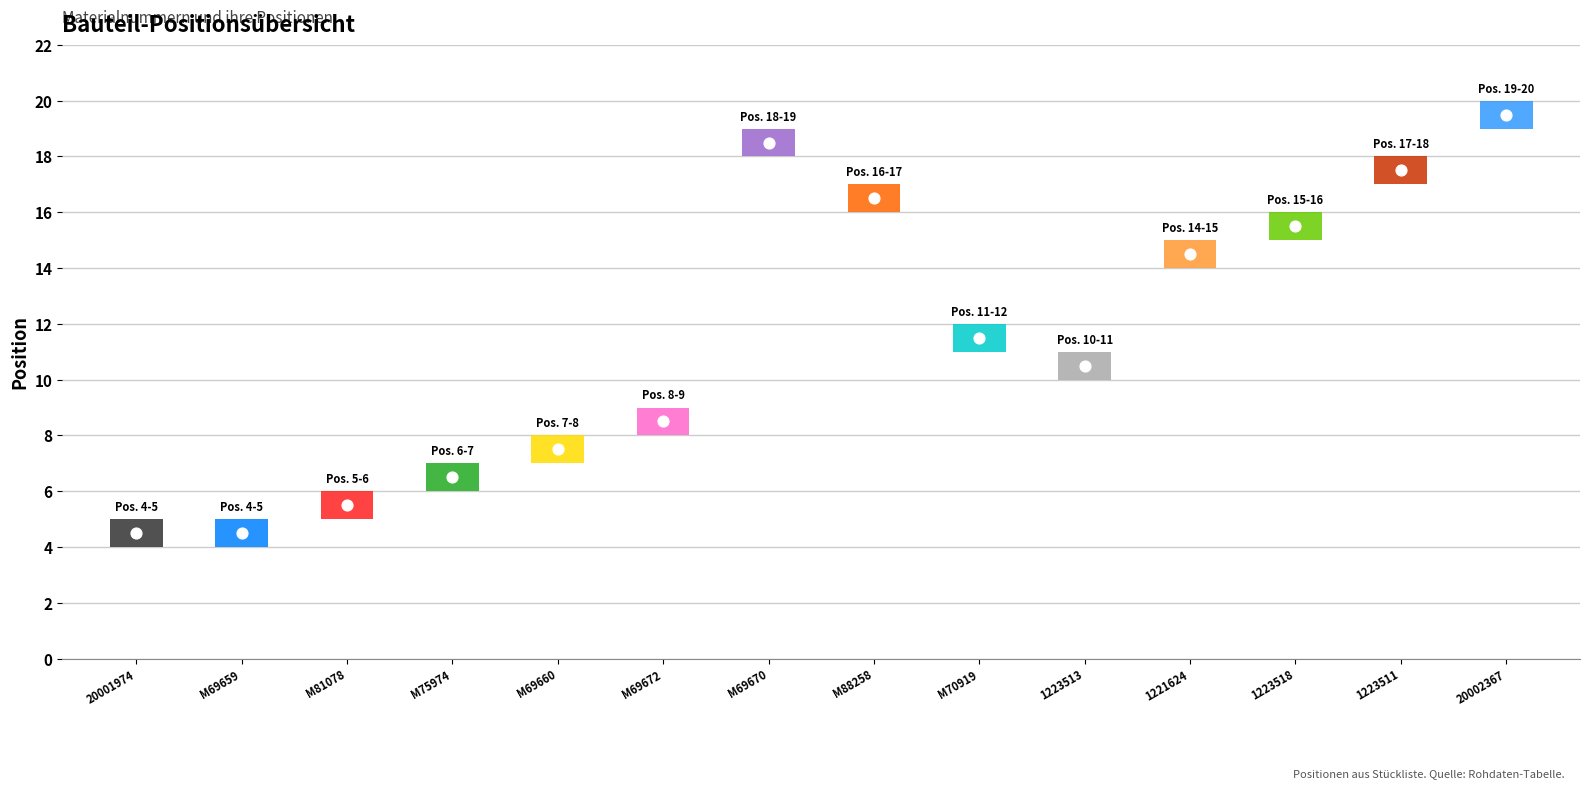

Approximately how many times larger is the value at M69660 compared to M75974?

1.2